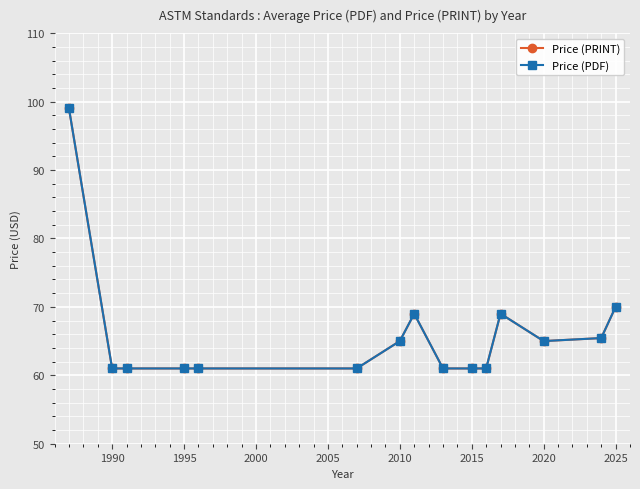

Is this an area chart (filled region under the line)?

No